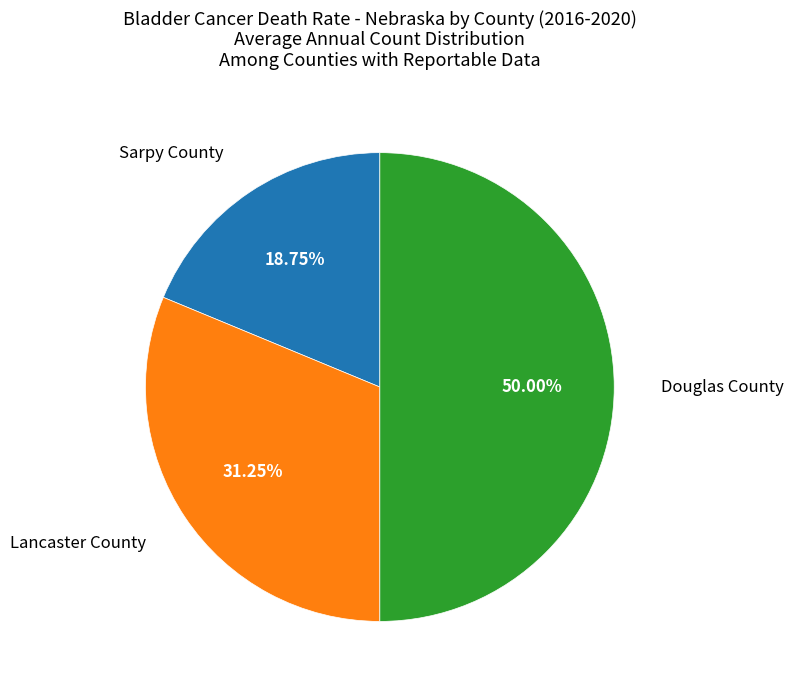

Do Douglas County and Lancaster County together represent more than half of the pie?

Yes